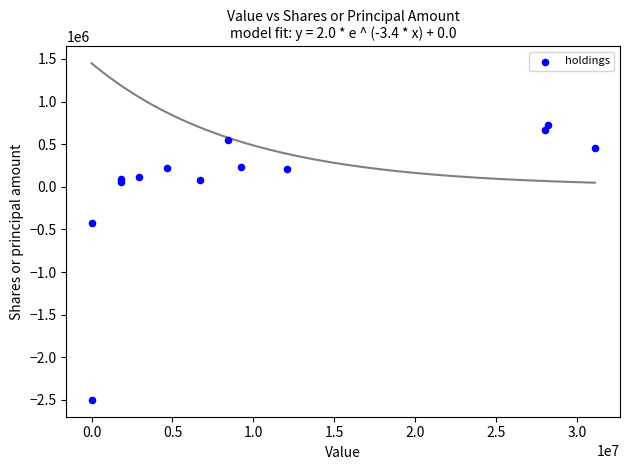

What Y value in the scatter plot is closest to -887550?

-430000